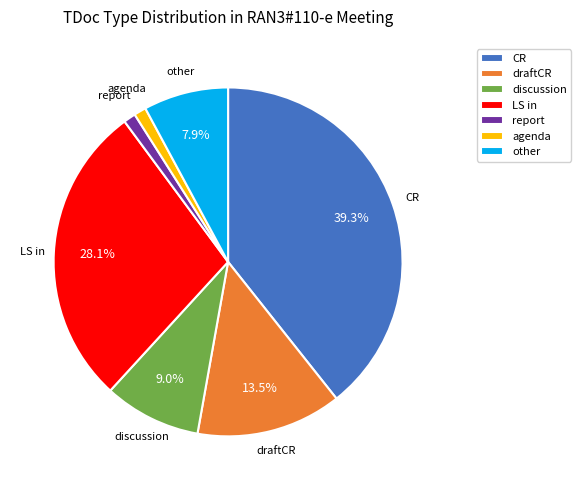

Count the number of slices in the pie.

7